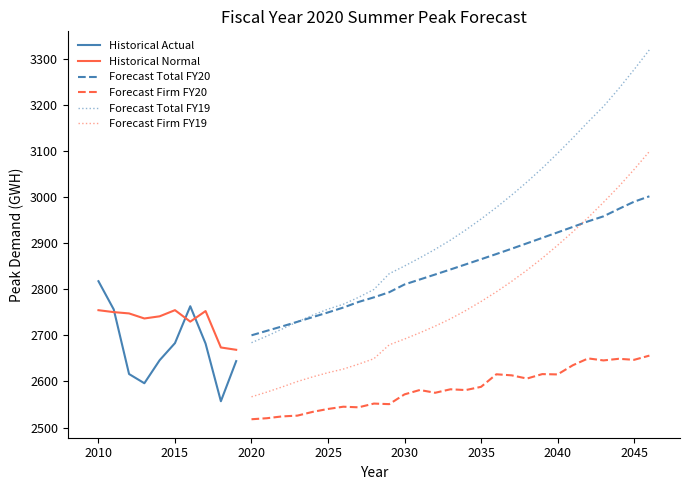

Which series has the largest total across all categories?

Forecast Total FY19